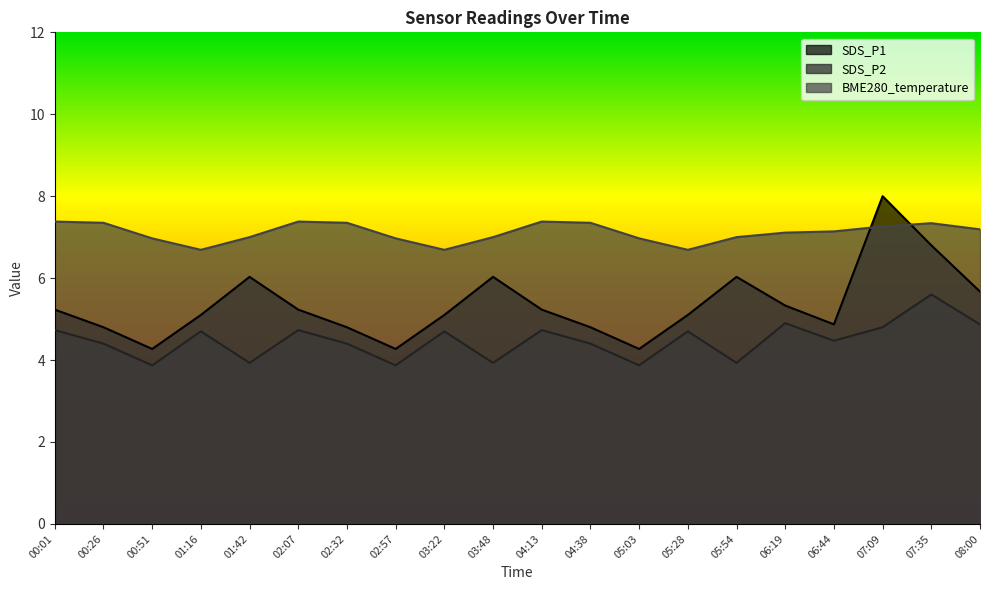

List the series in order of their peak value, lowest first.

SDS_P2, BME280_temperature, SDS_P1